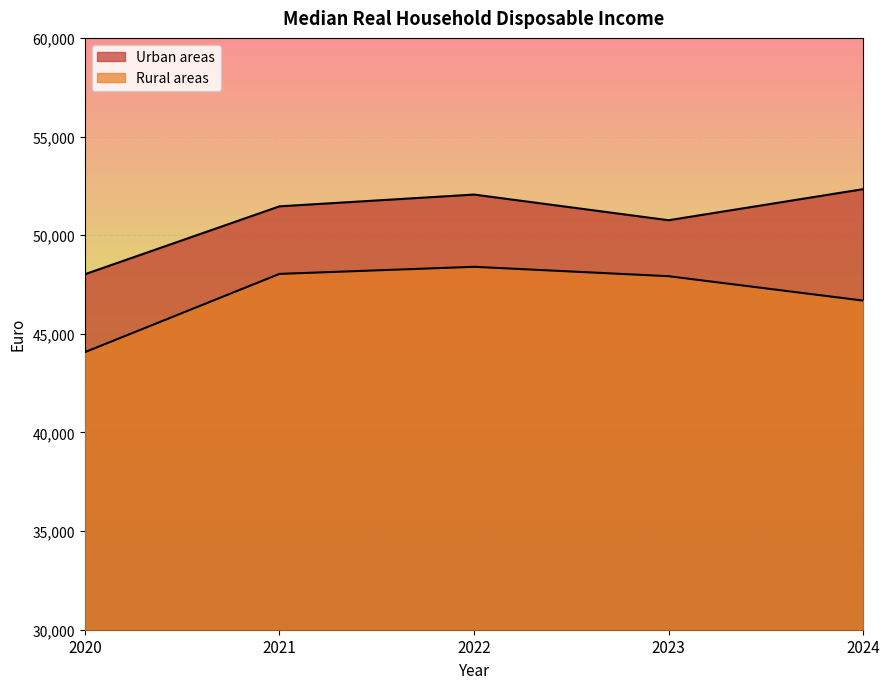

What are all the series names shown in the legend?

Urban areas, Rural areas